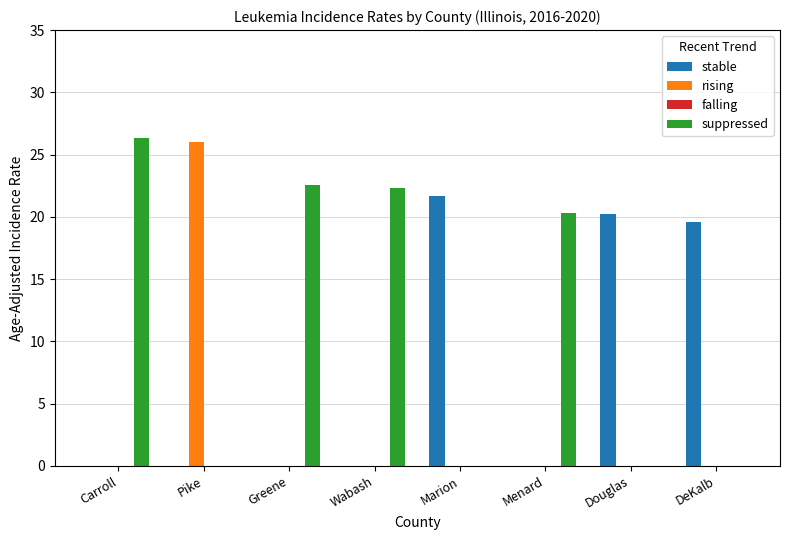

Which series has the largest range (max minus min)?

suppressed